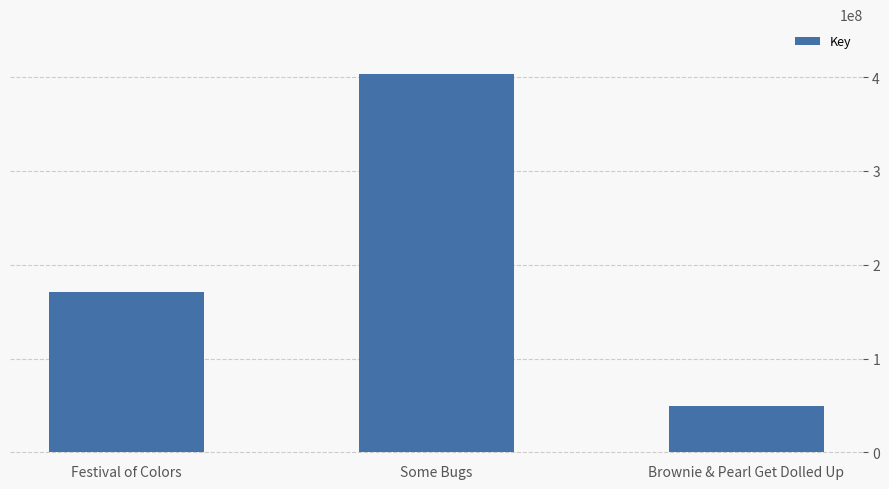

Count the values in the range 49964434 to 403412661.

3